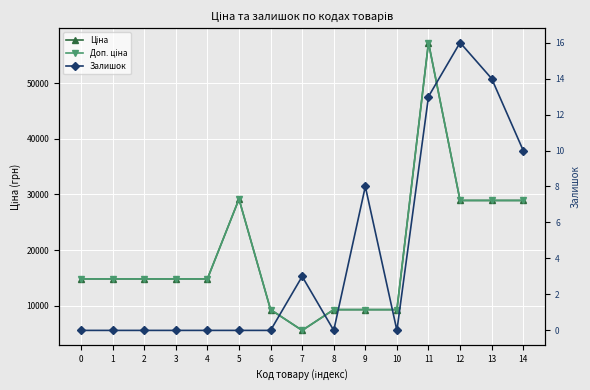

Rank the series by their maximum value, from lowest to highest.

Залишок, Ціна, Доп. ціна